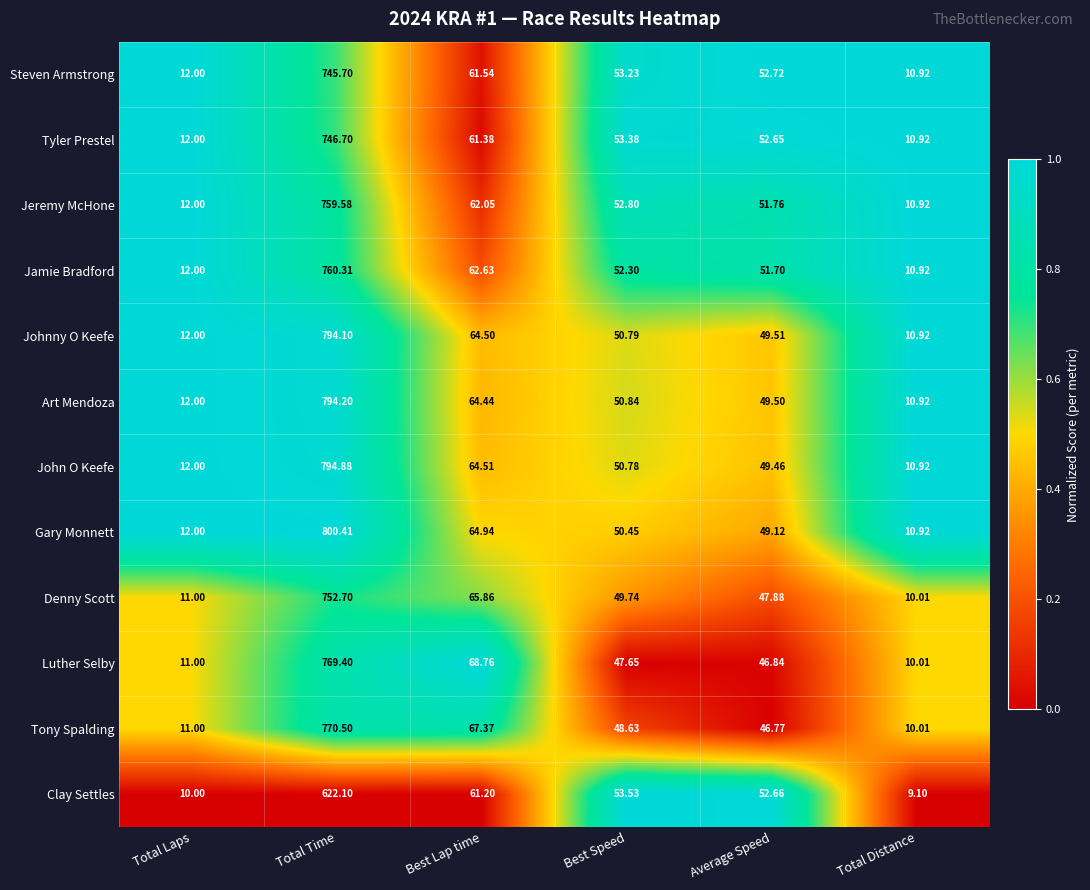

How many data points does each series have?

6